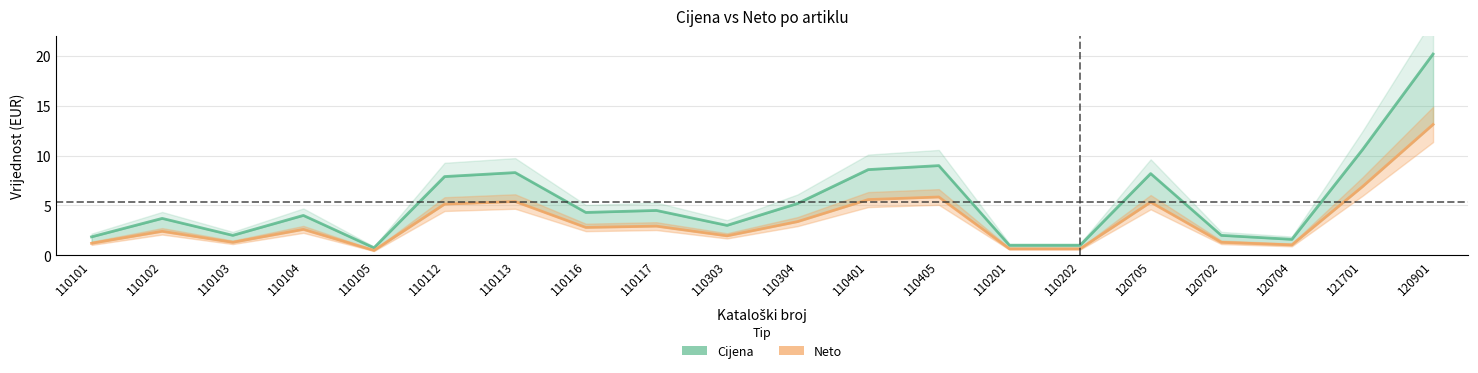

At which label is Neto closest to 6?

110405